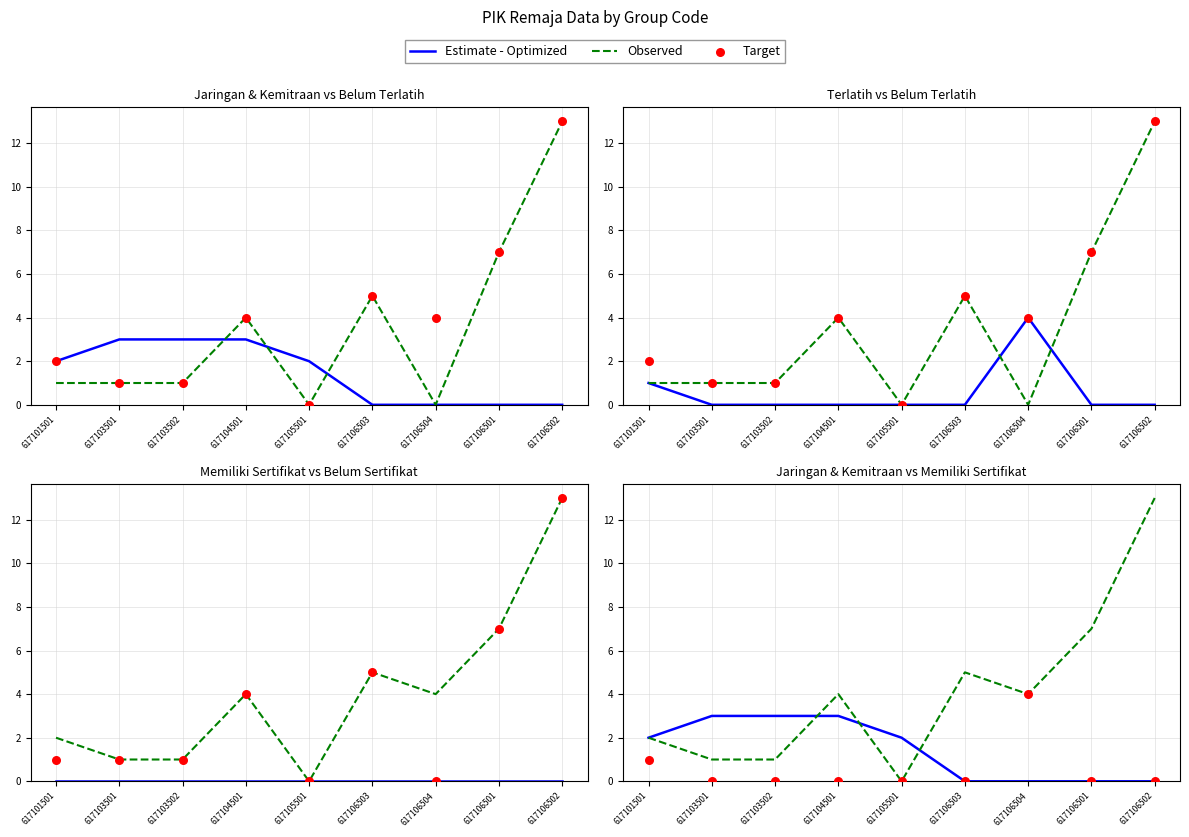

At how many categories does at least one series exceed 9?

1